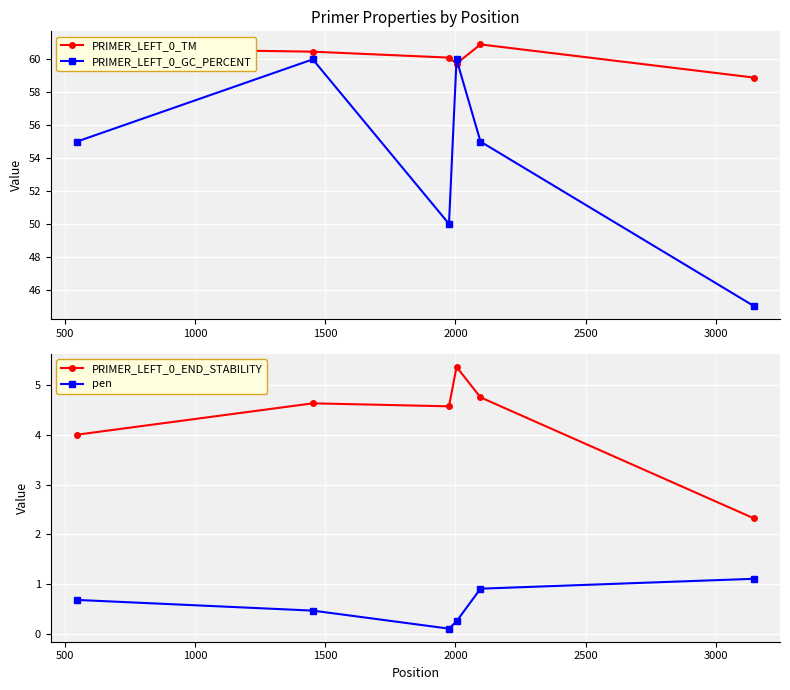

What is the minimum value for PRIMER_LEFT_0_TM?

58.9